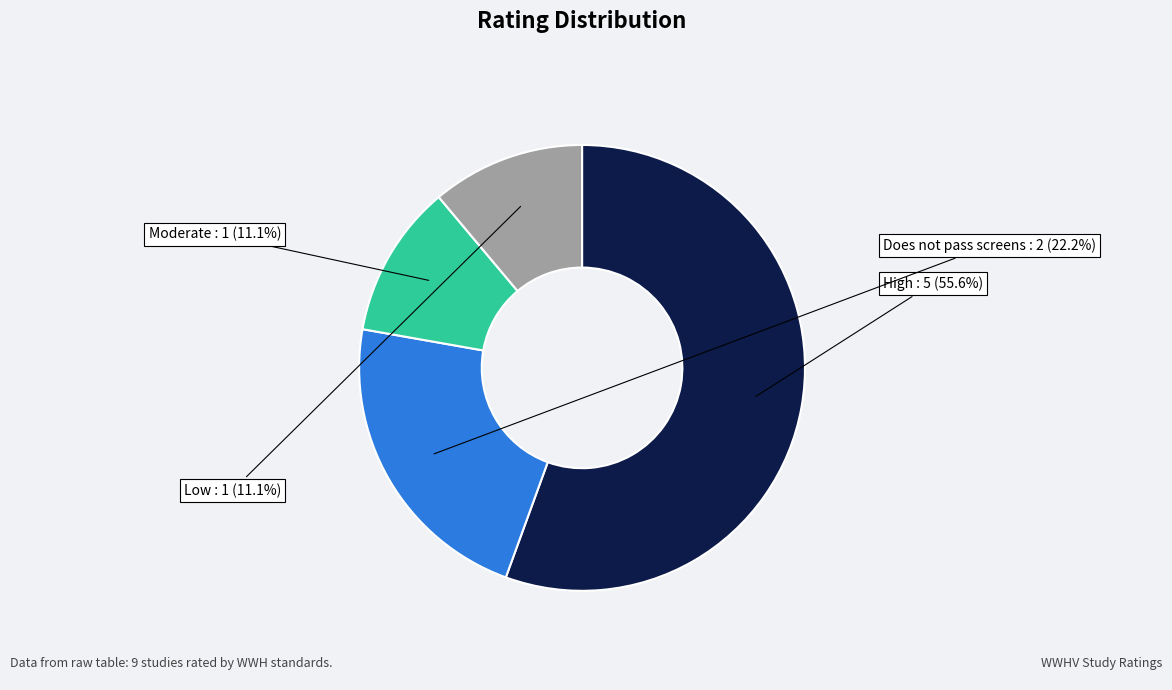

Count the number of slices in the pie.

4